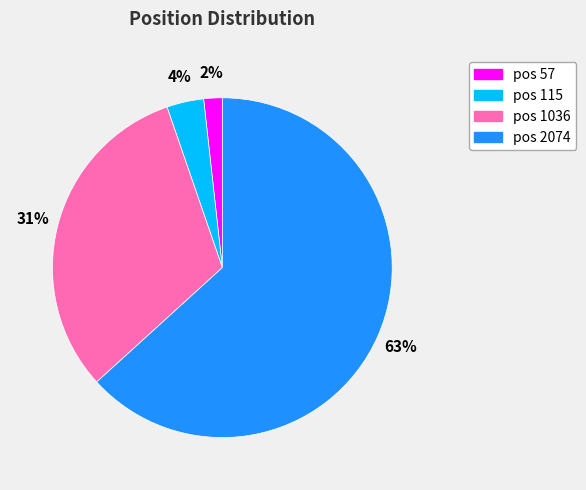

To the nearest percent, what is the difference between the largest and smallest slice percentages?

61%